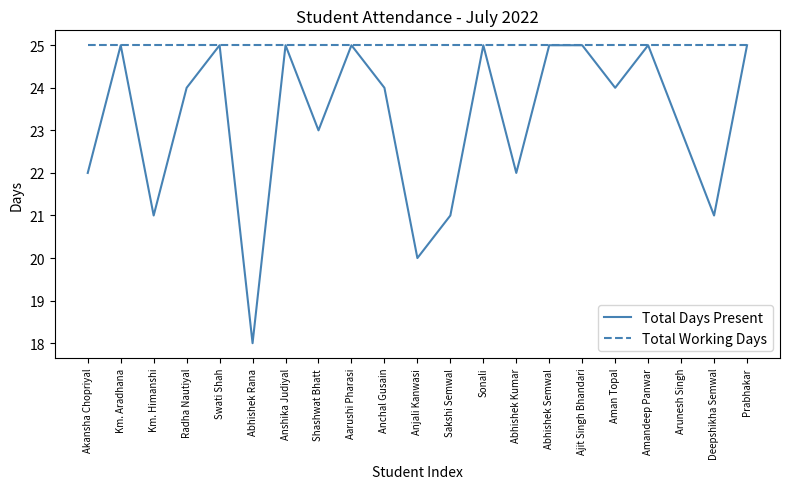

At which category does Total Days Present reach its first local peak?

Km. Aradhana